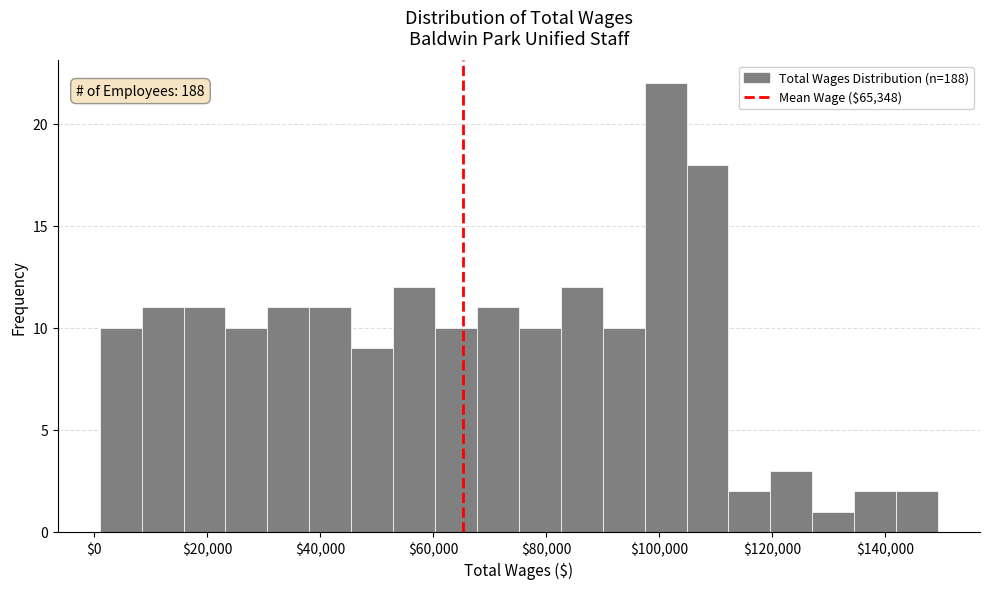

Around what value on the x-axis is the tallest bar? Give the approximate position of its centre, as read against the axis.

102000